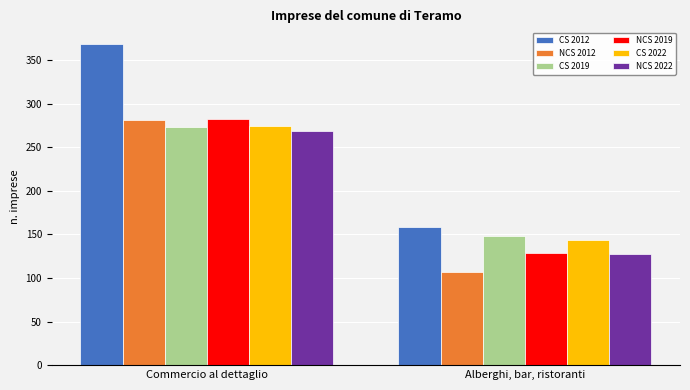

What is the label of the 2nd bar from the left?

Alberghi, bar, ristoranti